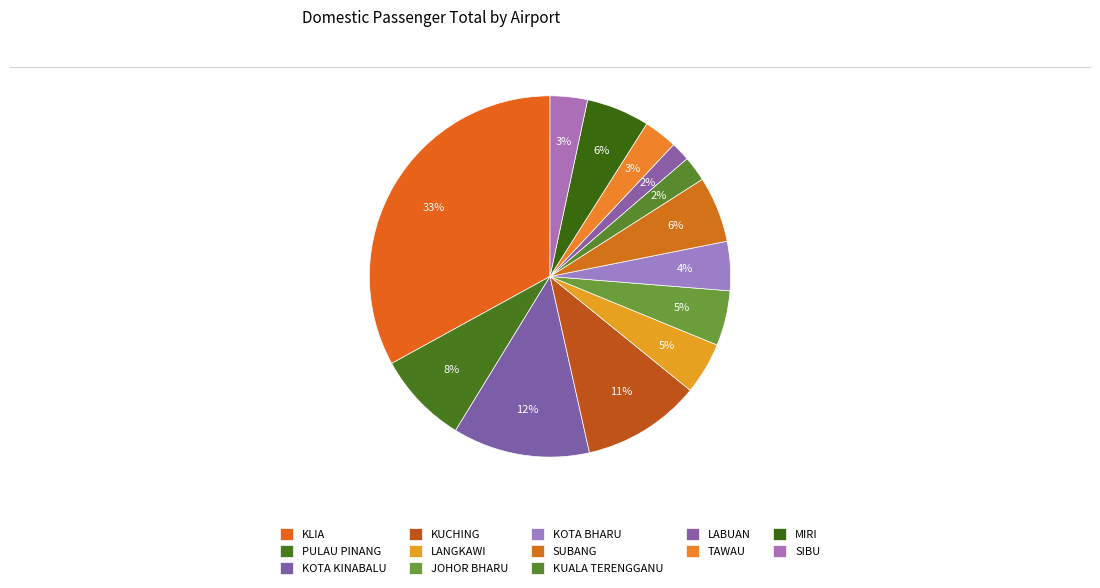

How many slices are in this pie chart?

13